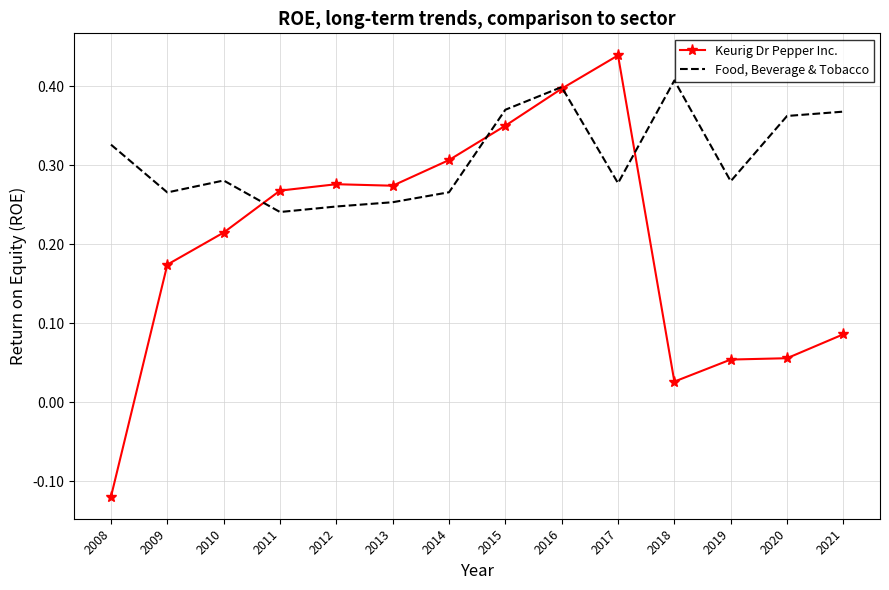

Which series has the largest total across all categories?

Food, Beverage & Tobacco